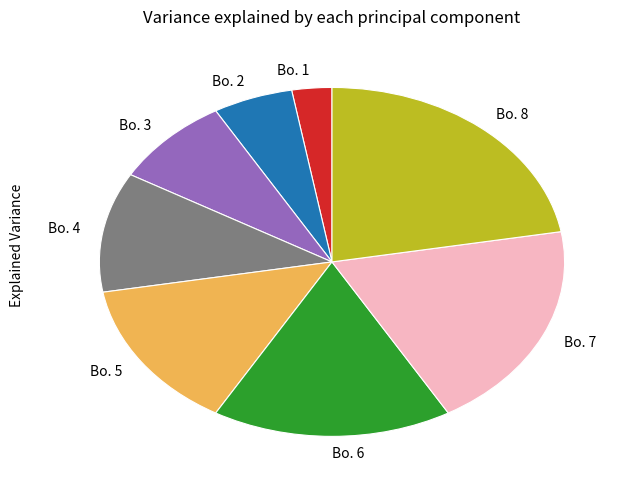

How many segments does this pie chart have?

8